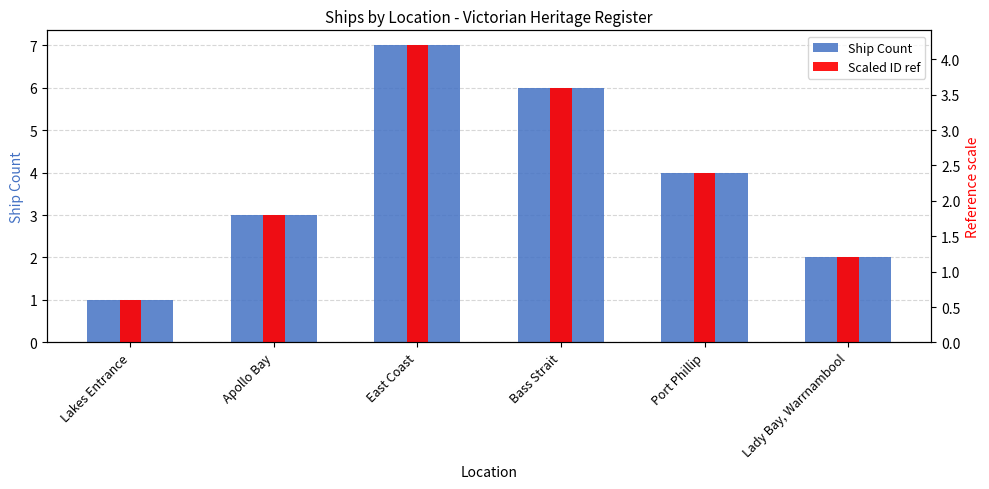

What is the difference between the Ship Count values at East Coast and Lady Bay, Warrnambool?

5.0